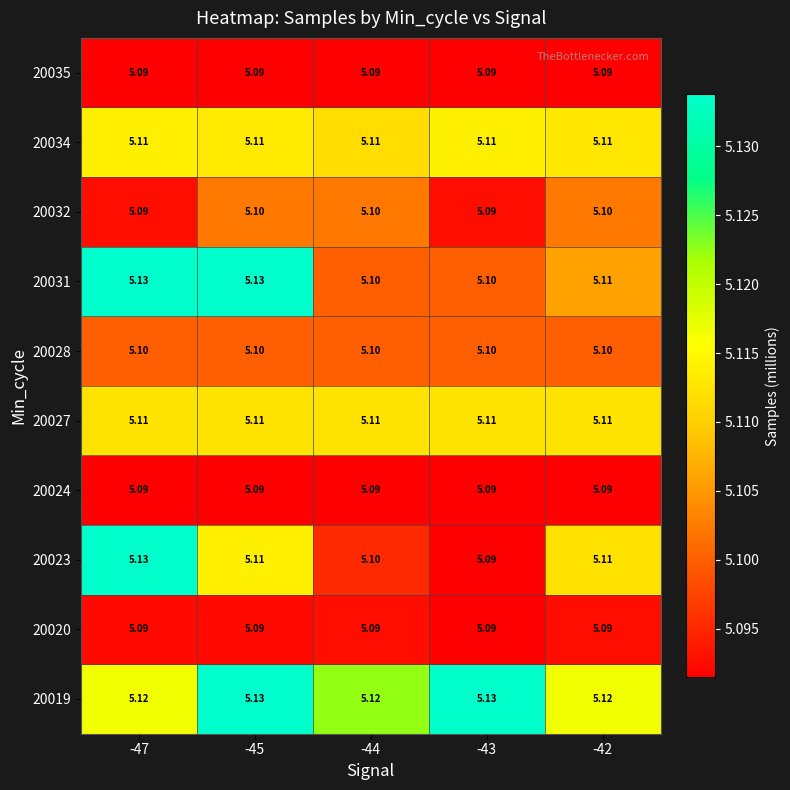

Is the value of 20031 at -47 greater than the value of 20035 at -43?

Yes